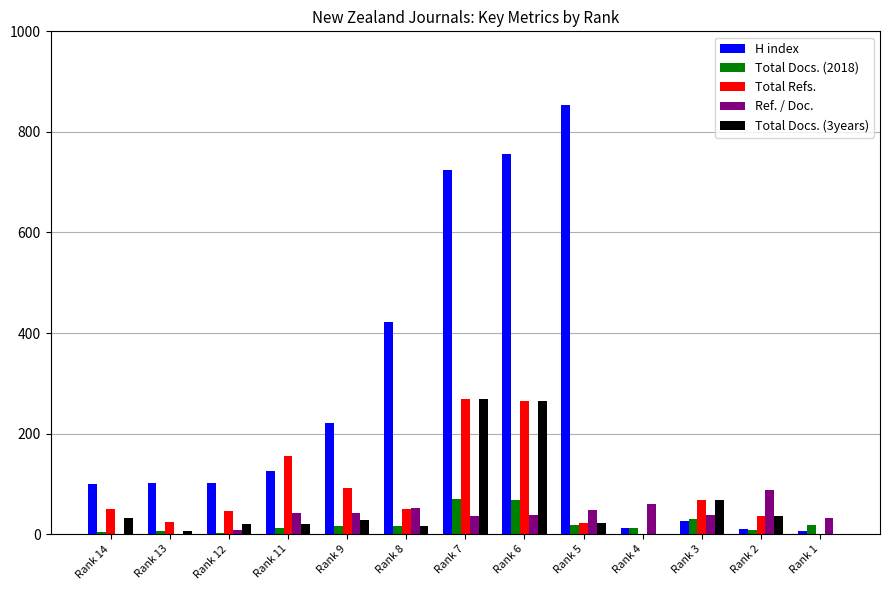

Which series has the largest total across all categories?

H index